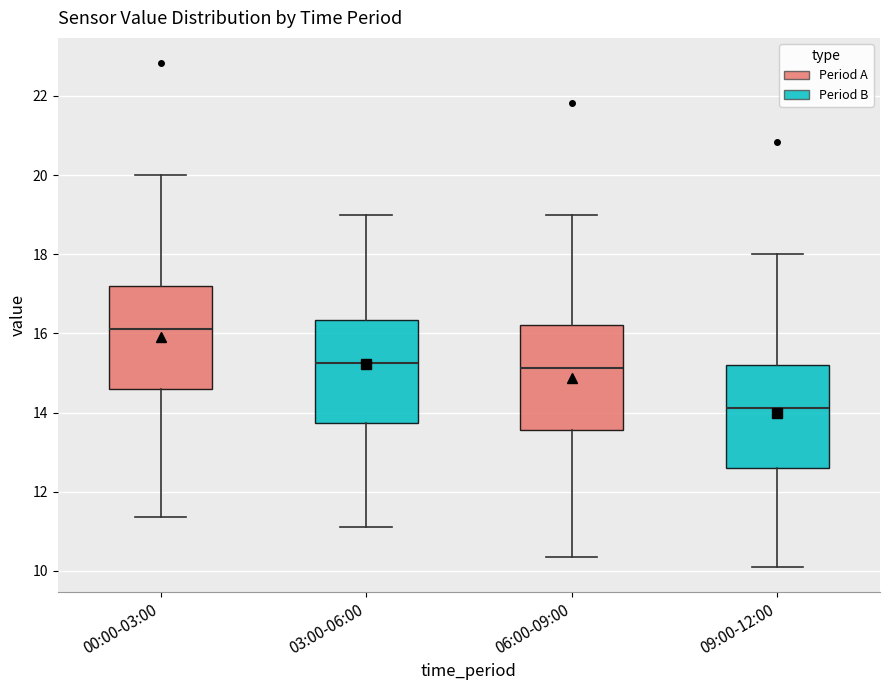

Which box has the highest median line?

00:00-03:00